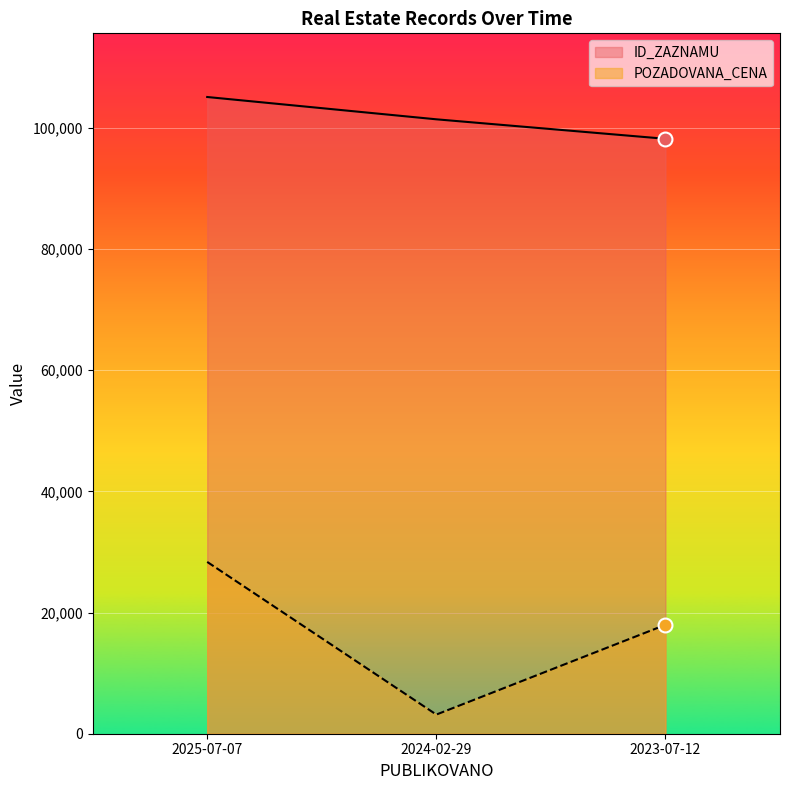

How many values in the POZADOVANA_CENA series exceed 17970?

1